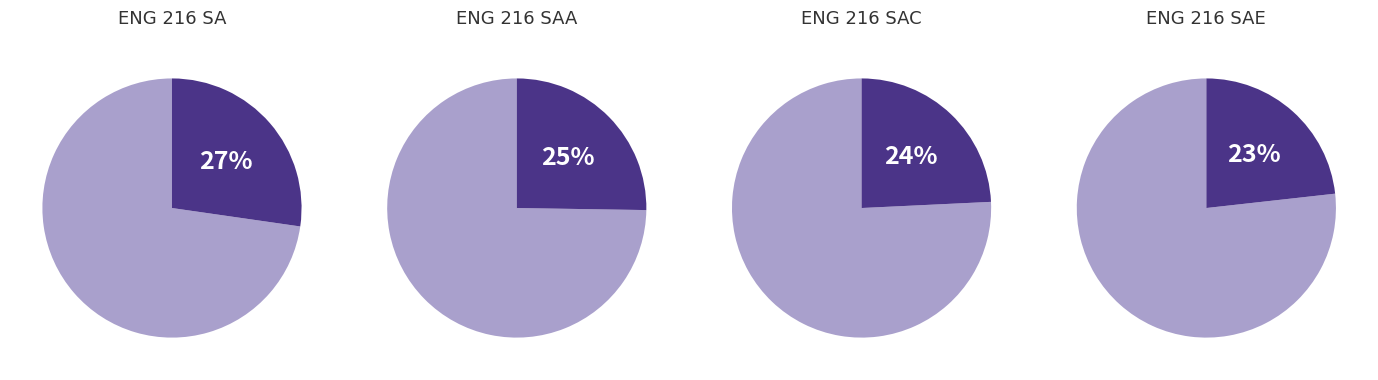

Which category has the smallest portion of the pie?

ENG 216 SAE